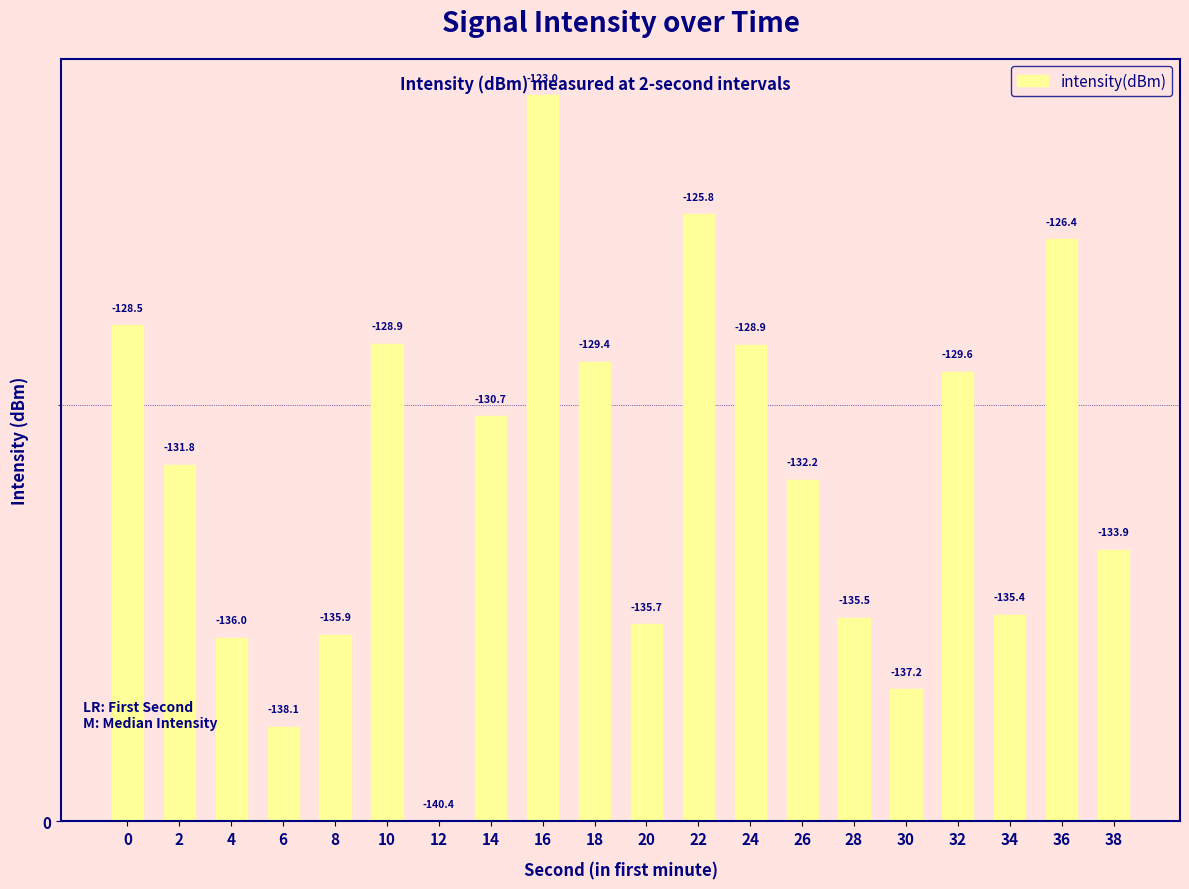

Which category has the highest value across all series?

16